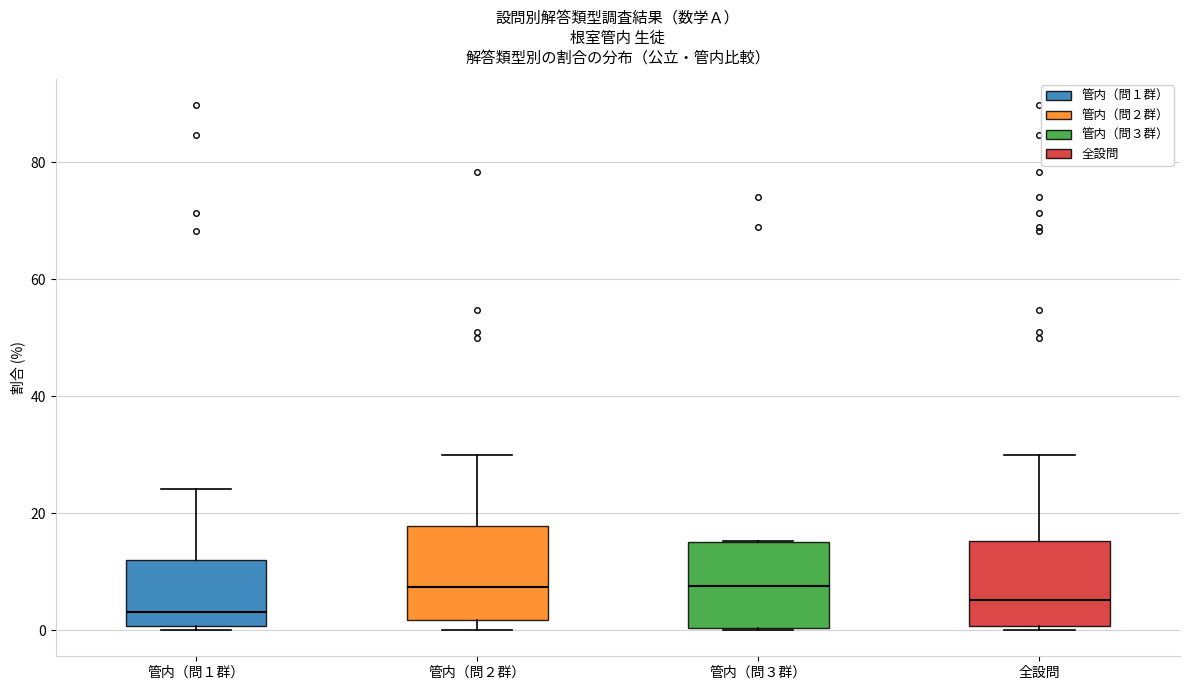

Where does the upper whisker of the box for 全設問 end on the y-axis? The values are not printed on the chart, so give them approximately, as read against the axis.

30